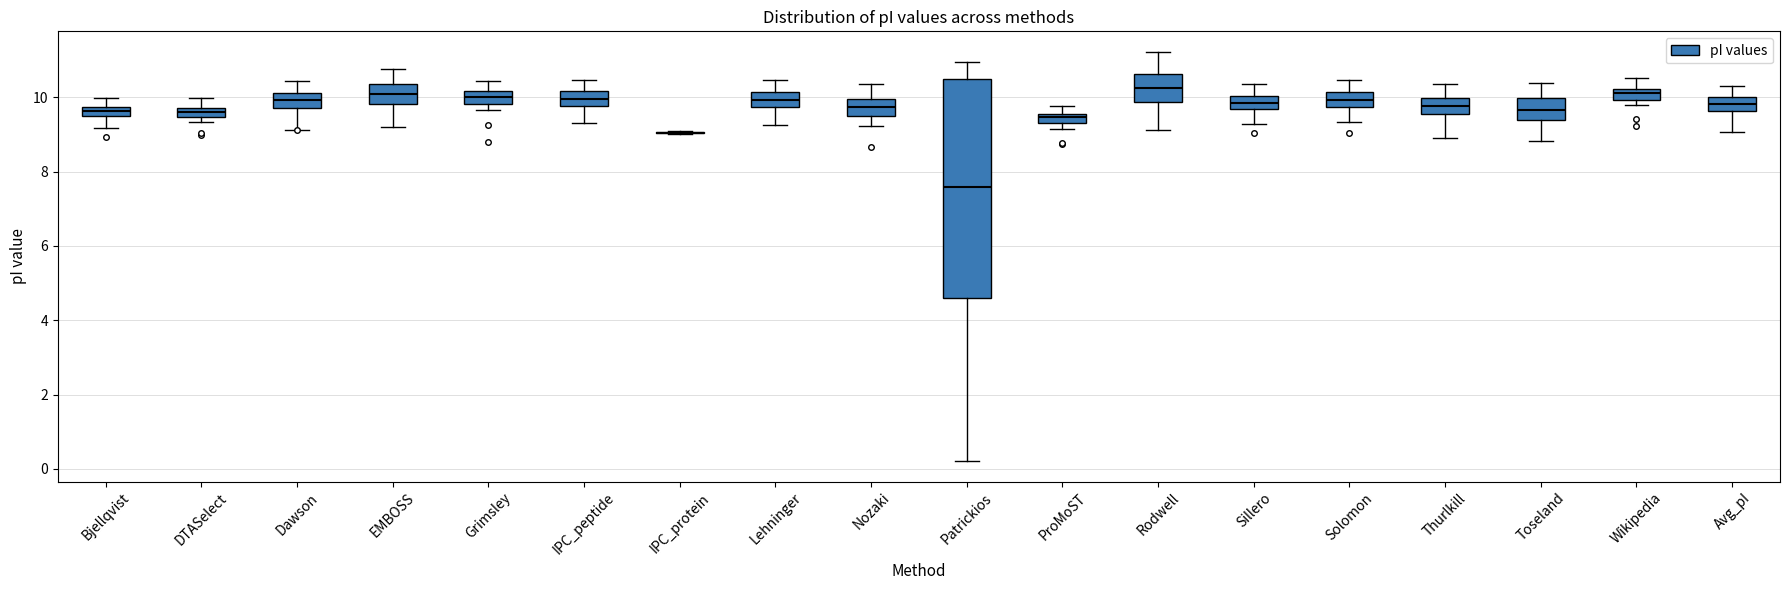

Which box is the tallest, from its lower edge to its upper edge?

Patrickios